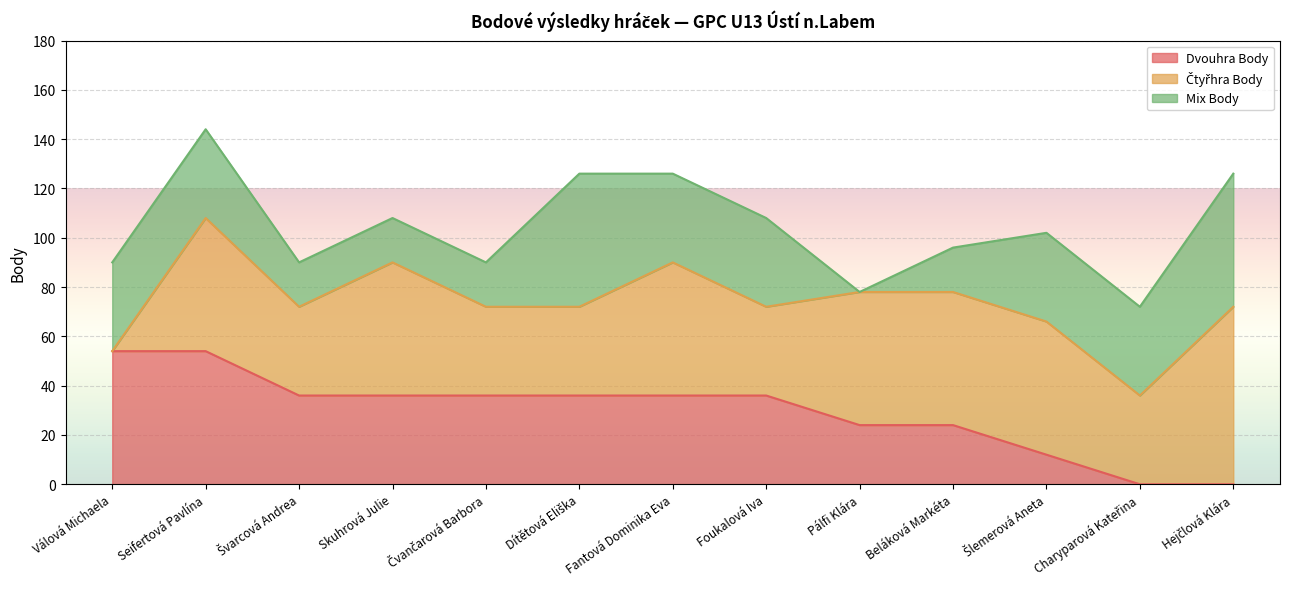

Read the Mix Body value at Charyparová Kateřina, to the nearest 5.

35